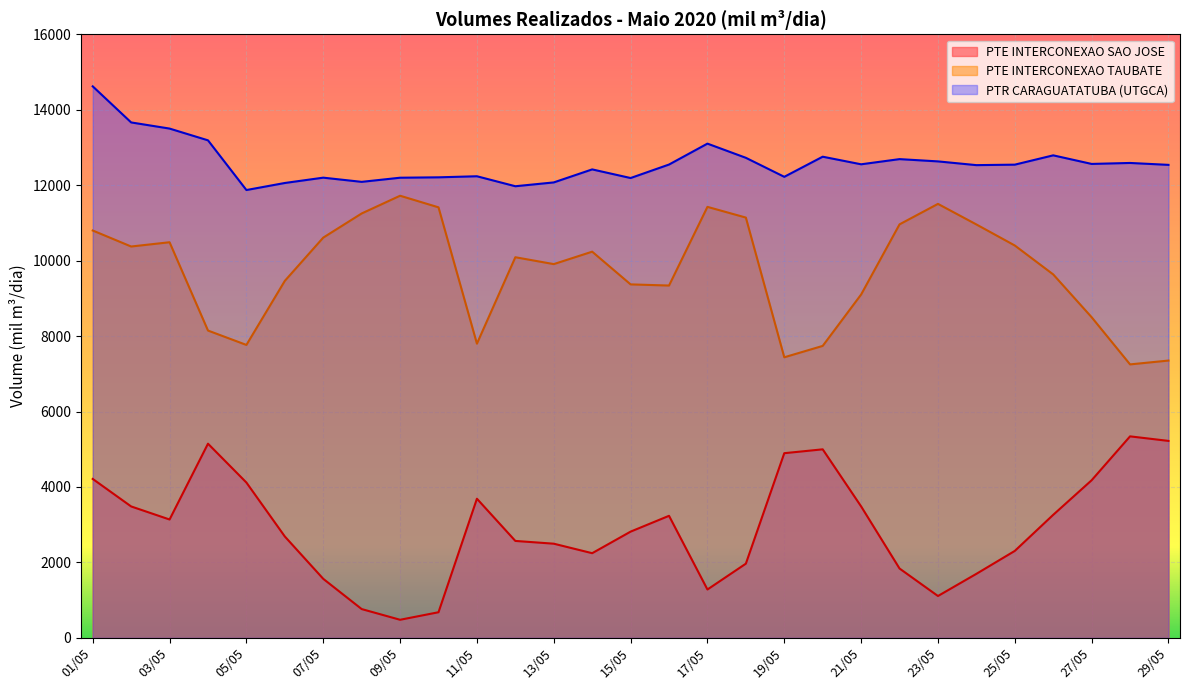

What is the label of the 1st point from the right?

29/05